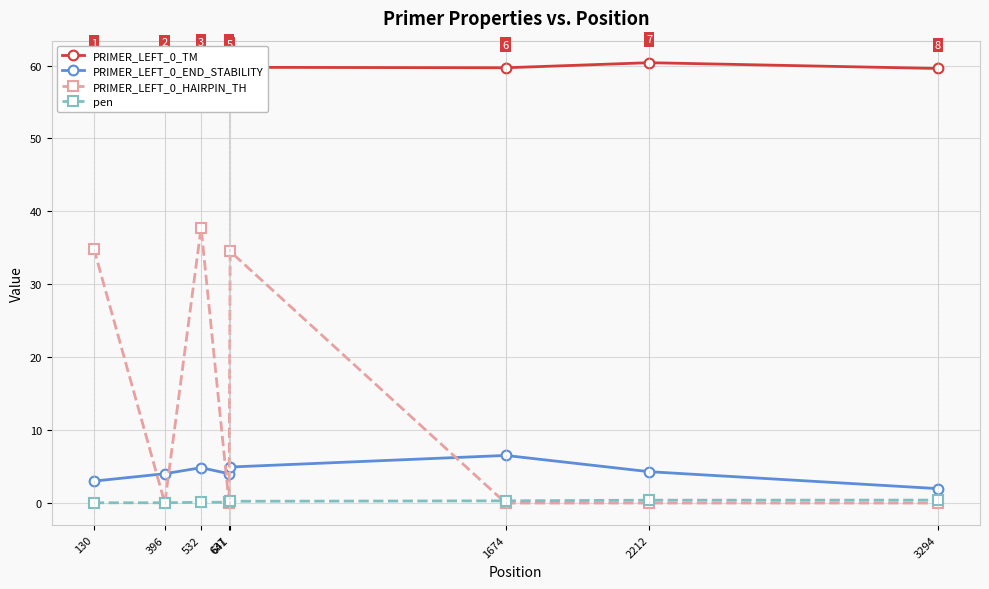

What is the greatest value displayed?

60.4